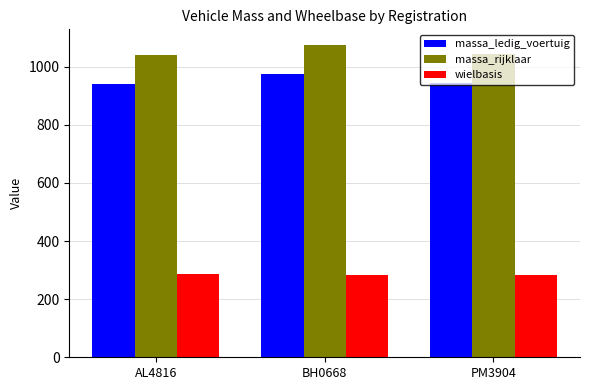

List the series in order of their peak value, highest first.

massa_rijklaar, massa_ledig_voertuig, wielbasis